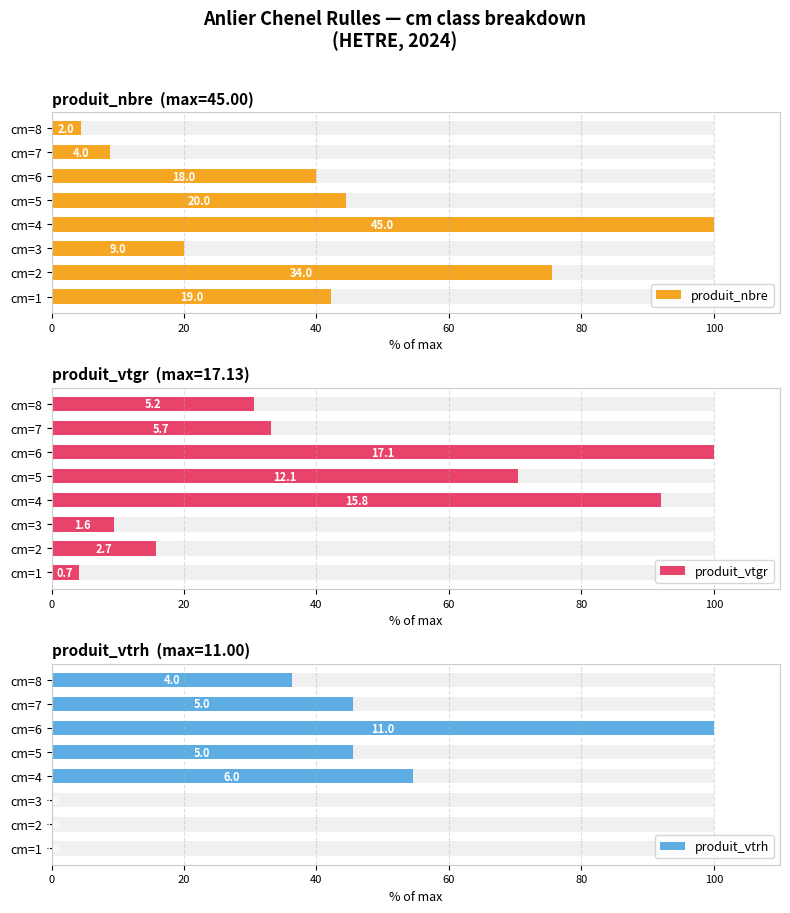

How many values in the produit_vtrh series exceed 45?

4